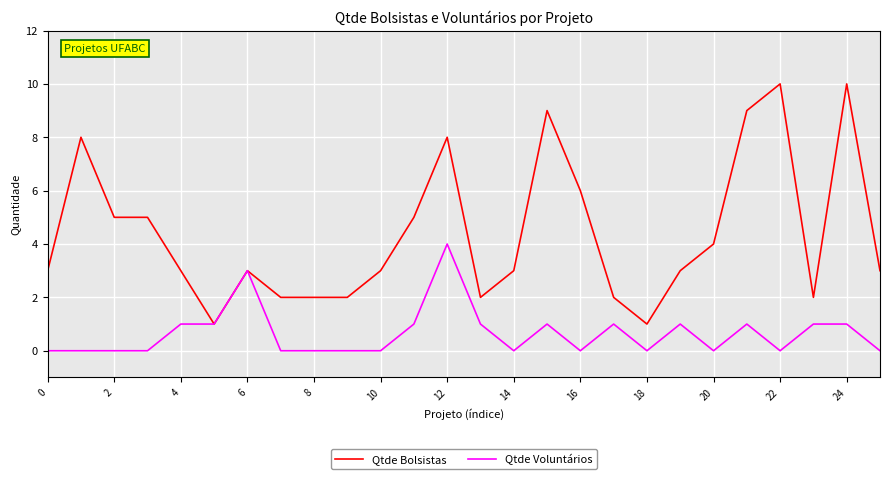

Which series has the largest range (max minus min)?

Qtde Bolsistas